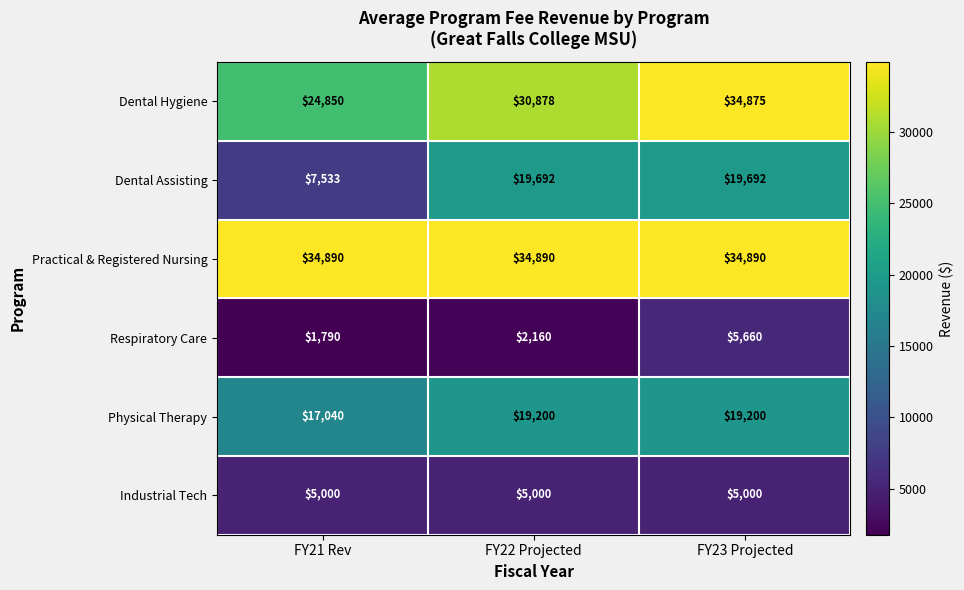

At which category is the sum across all series the highest?

FY23 Projected